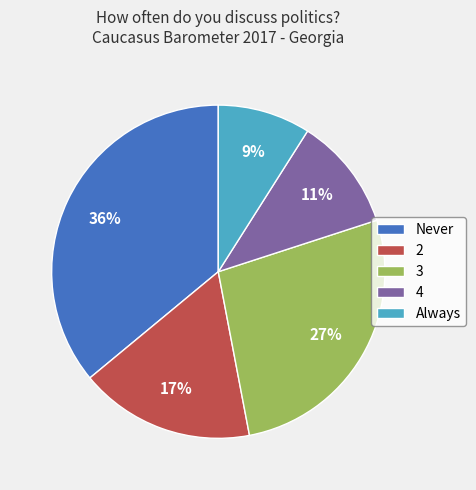

Is there any slice that represents more than half of the pie?

No